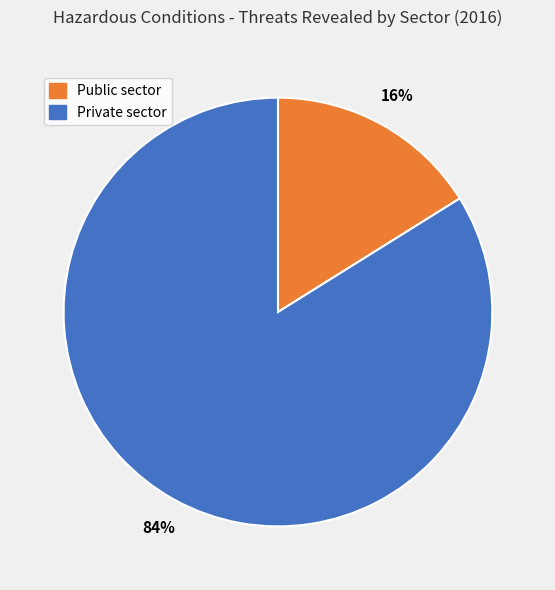

To the nearest percent, what is the difference between the largest and smallest slice percentages?

68%